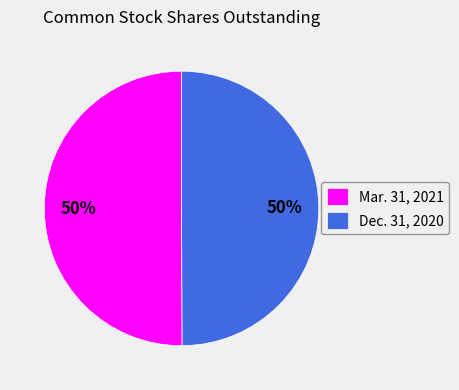

The Mar. 31, 2021 slice represents 50% of the pie. True or false?

True